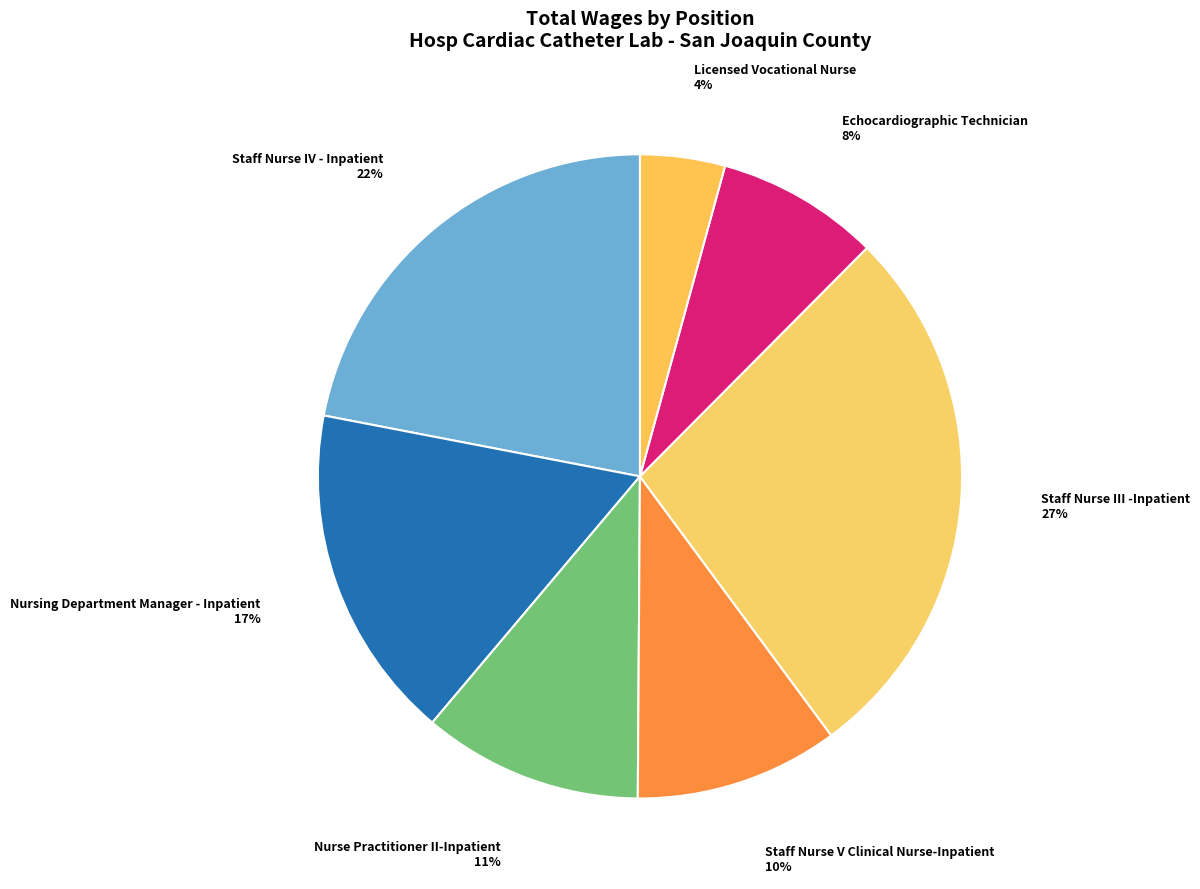

What is the largest slice in the pie chart?

Staff Nurse III -Inpatient